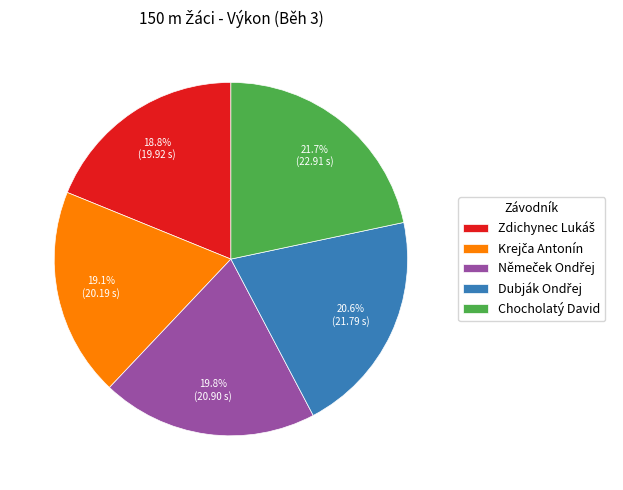

Is there a majority slice in this chart?

No